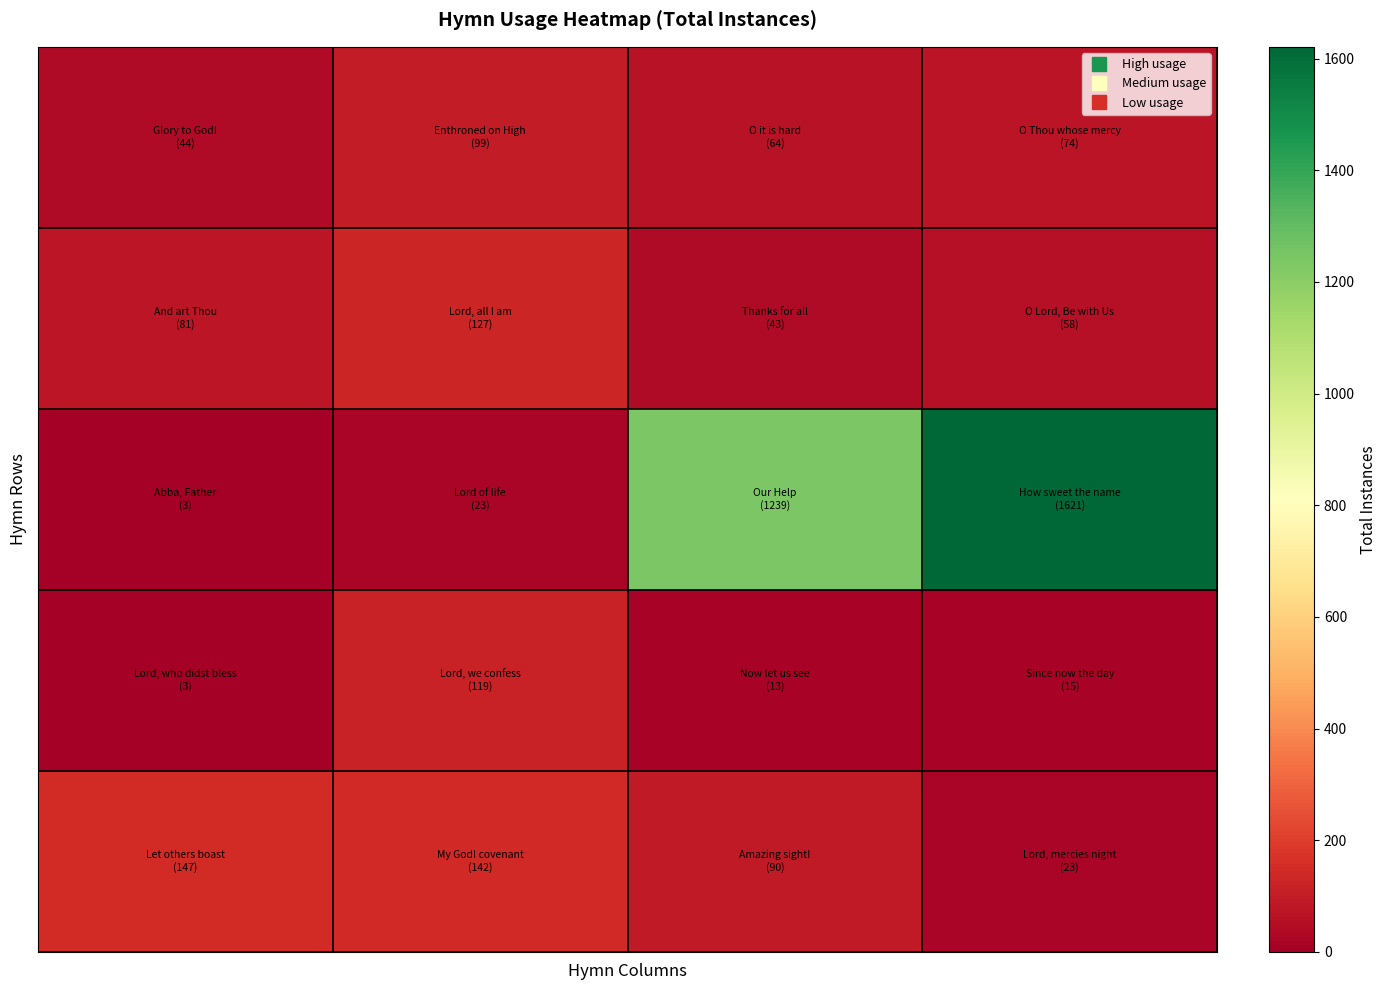

At which category is the sum across all series the highest?

3